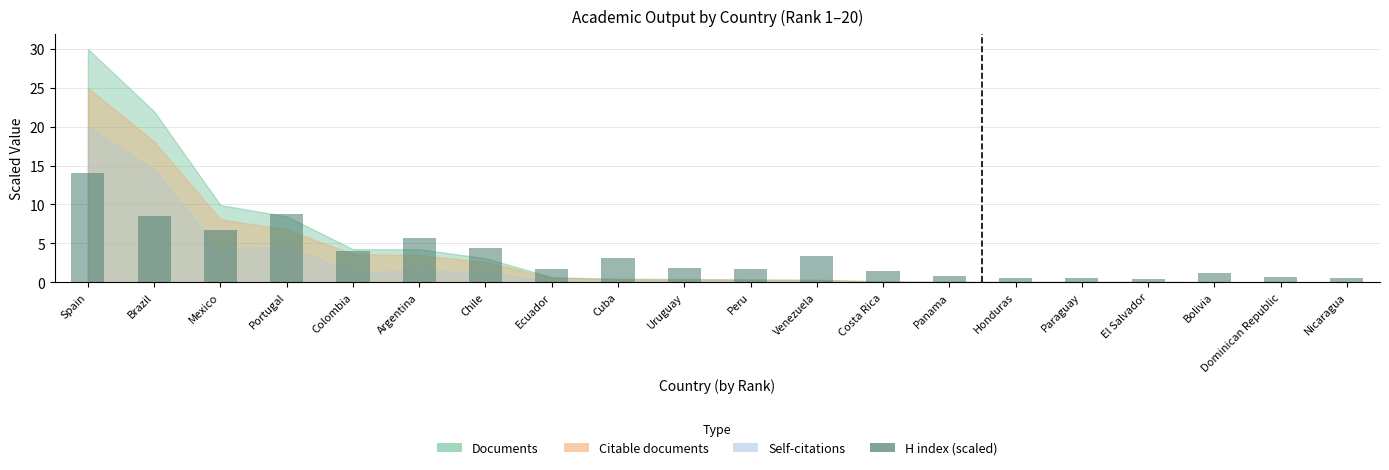

Between Cuba and Chile, which is larger?

Chile